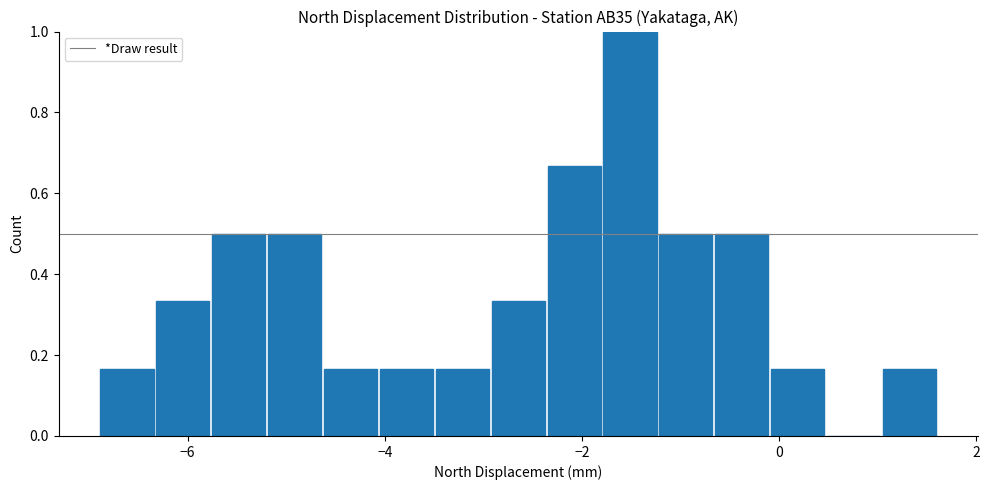

Around what value on the x-axis is the tallest bar? Give the approximate position of its centre, as read against the axis.

-1.6